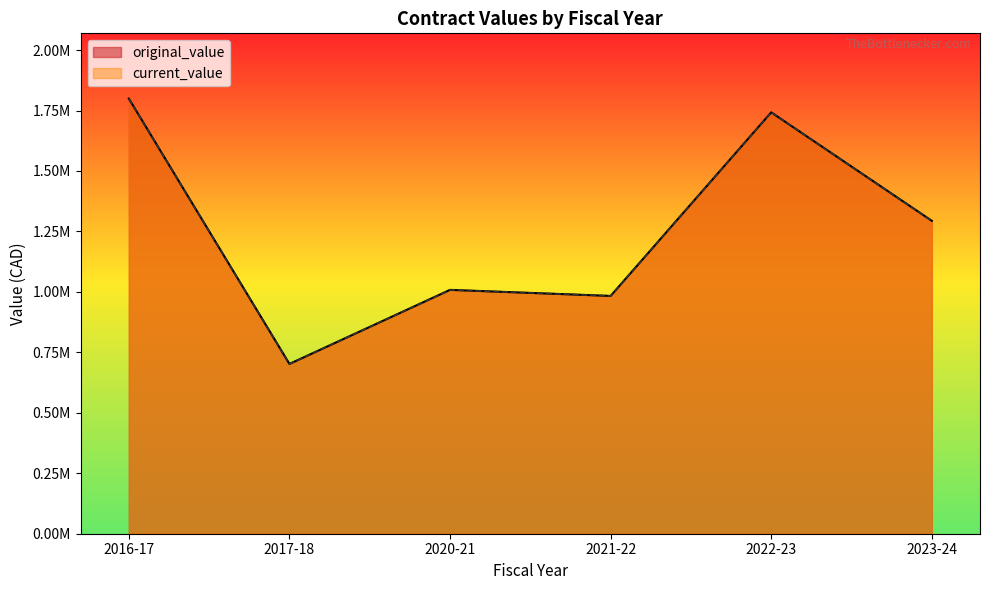

True or false: original_value and current_value intersect in this chart.

False